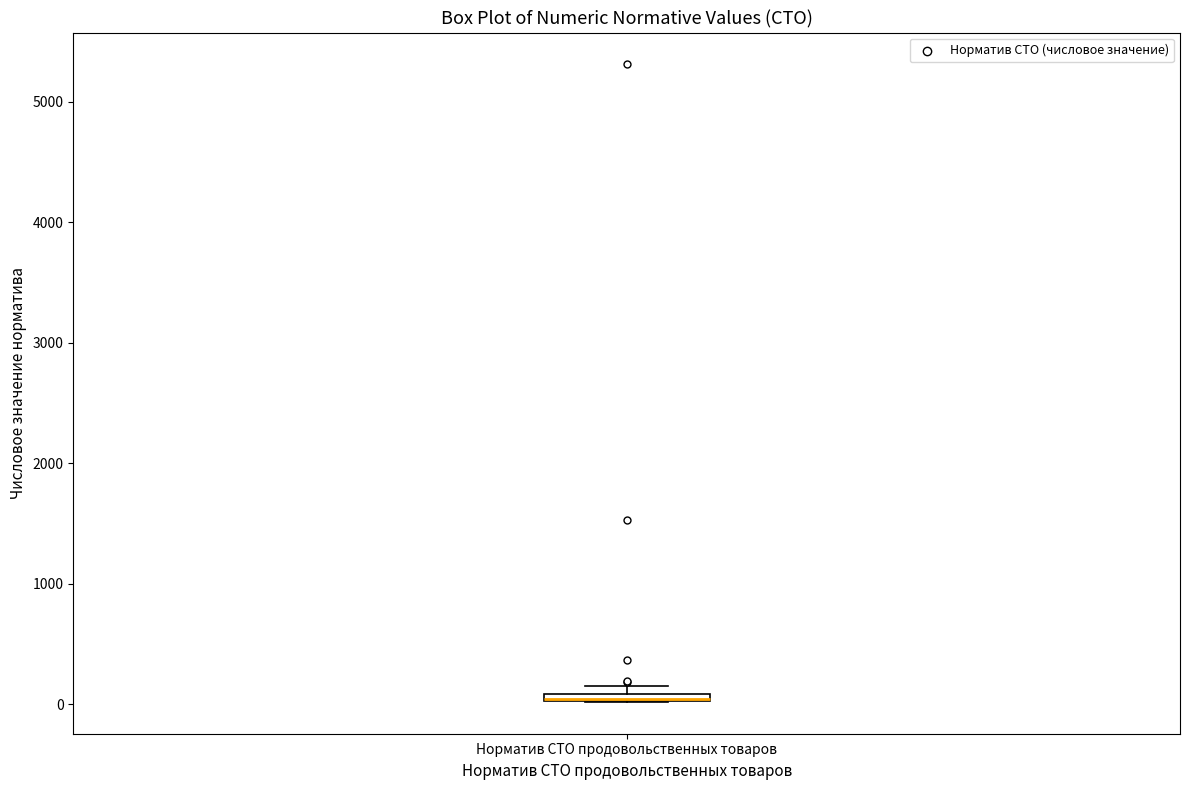

Where is the upper edge of the box for Норматив СТО продовольственных товаров on the y-axis? The values are not printed on the chart, so give them approximately, as read against the axis.

100